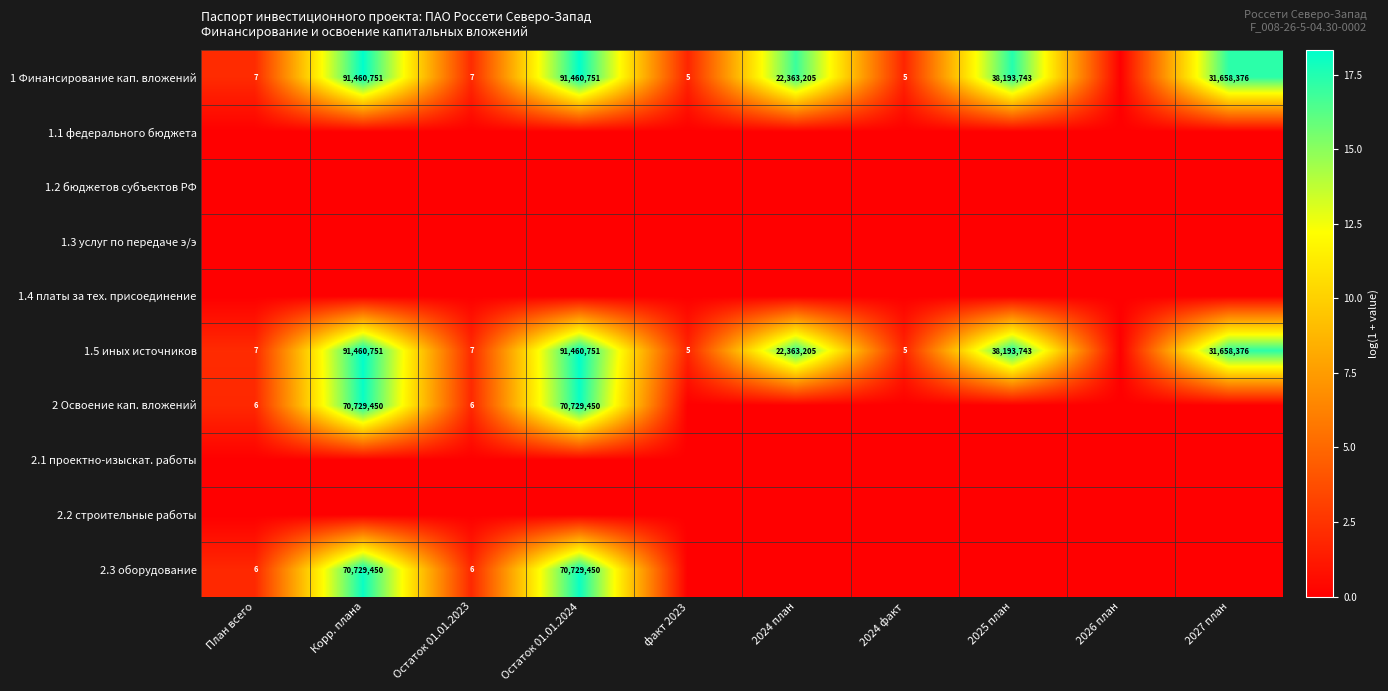

What is the difference between the 1 Финансирование кап. вложений values at План всего and Остаток 01.01.2024?

91460744